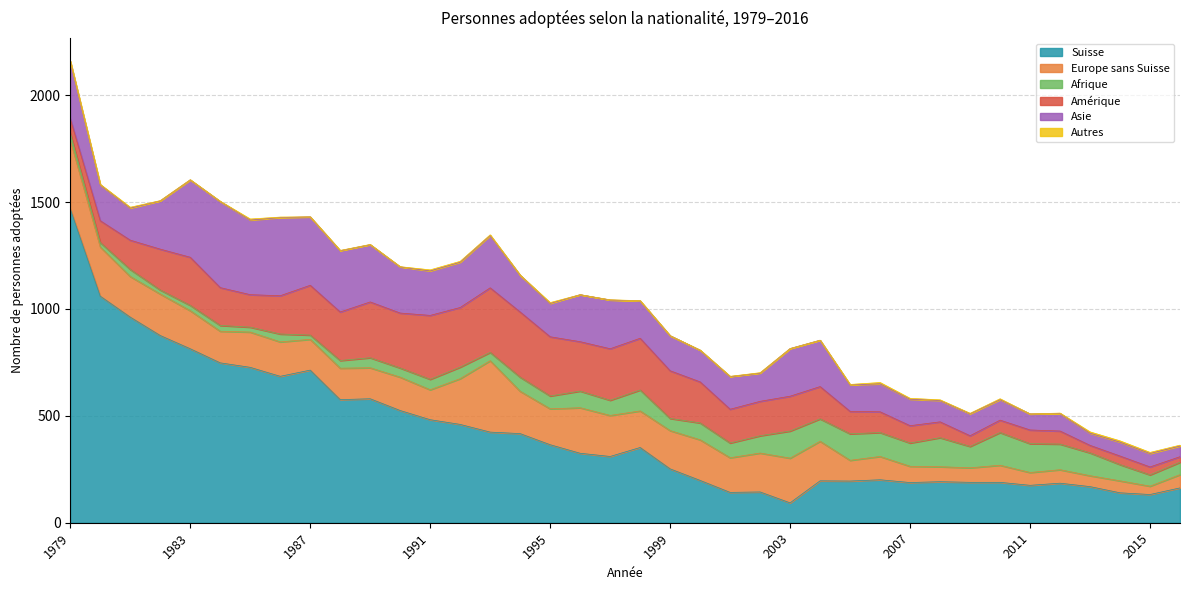

How many interior local valleys does the Amérique series have?

8